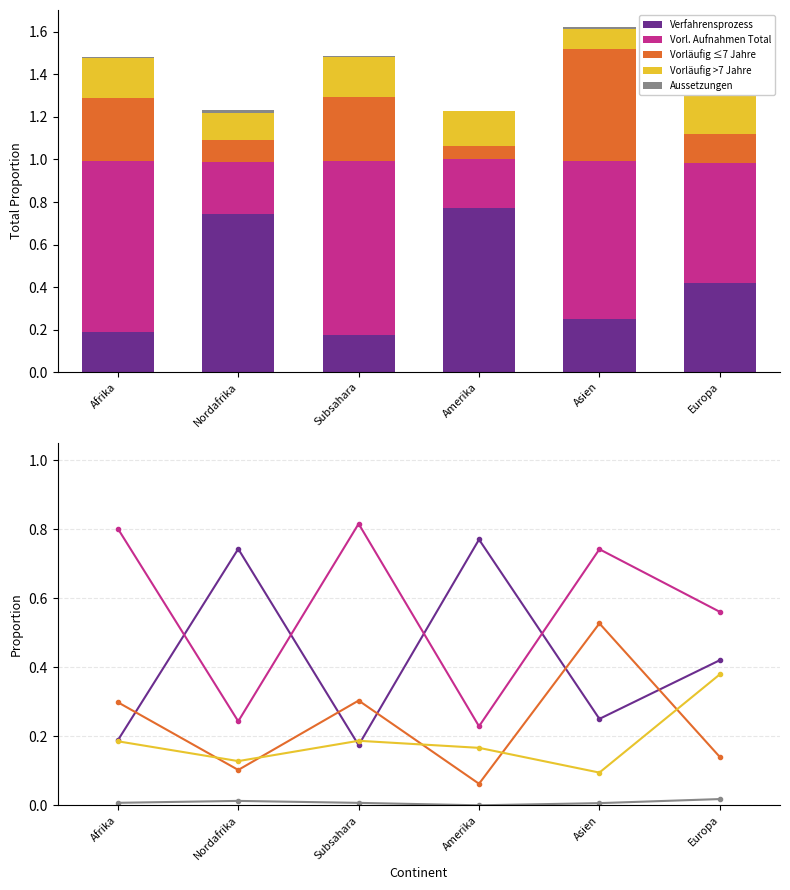

At Asien, list the series in order from largest to smallest.

Vorl. Aufnahmen Total, Vorläufig ≤7 Jahre, Verfahrensprozess, Vorläufig >7 Jahre, Aussetzungen